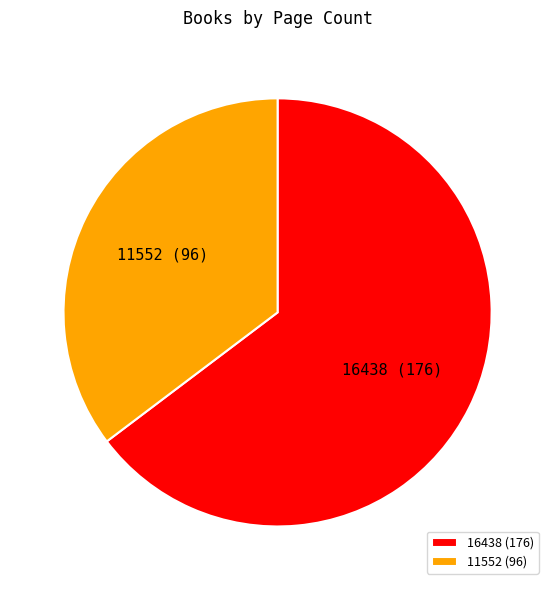

Do 16438 (176) and 11552 (96) together represent more than half of the pie?

Yes